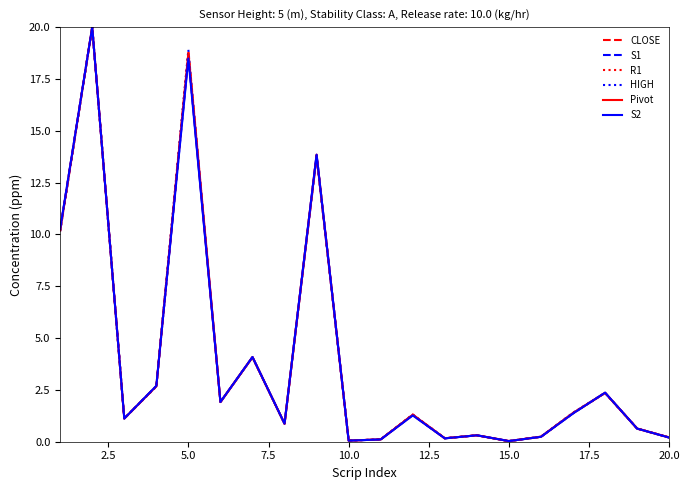

What is the greatest value displayed?

20.0